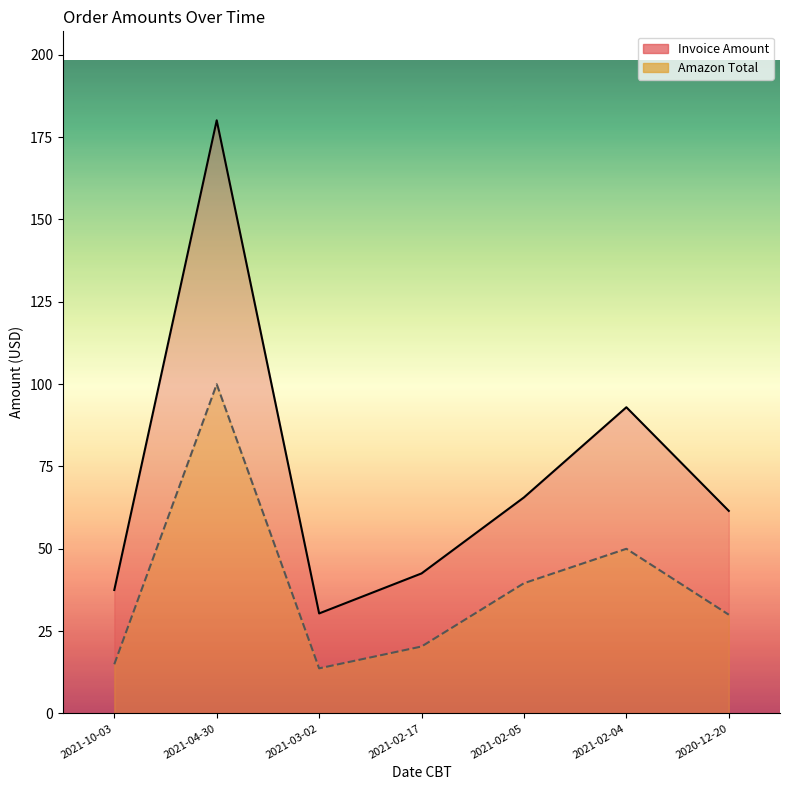

How many lines are shown in the chart?

2